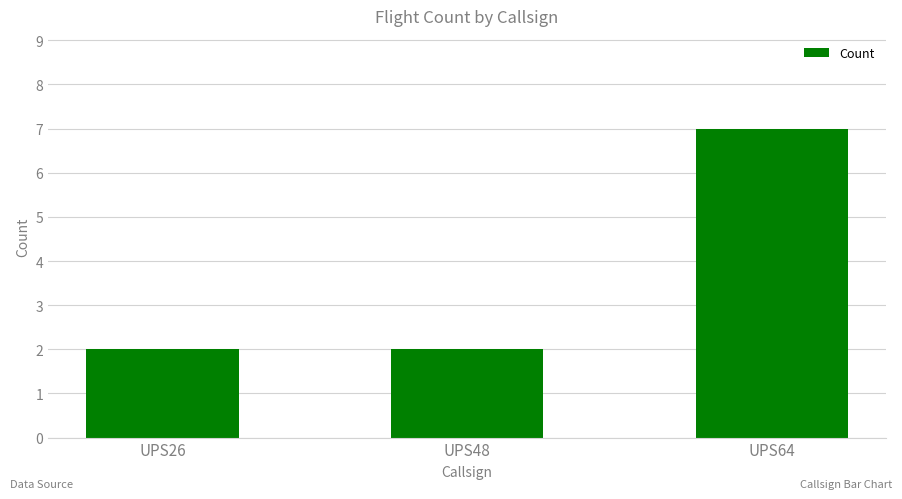

What is the value of the 3rd bar from the left?

7